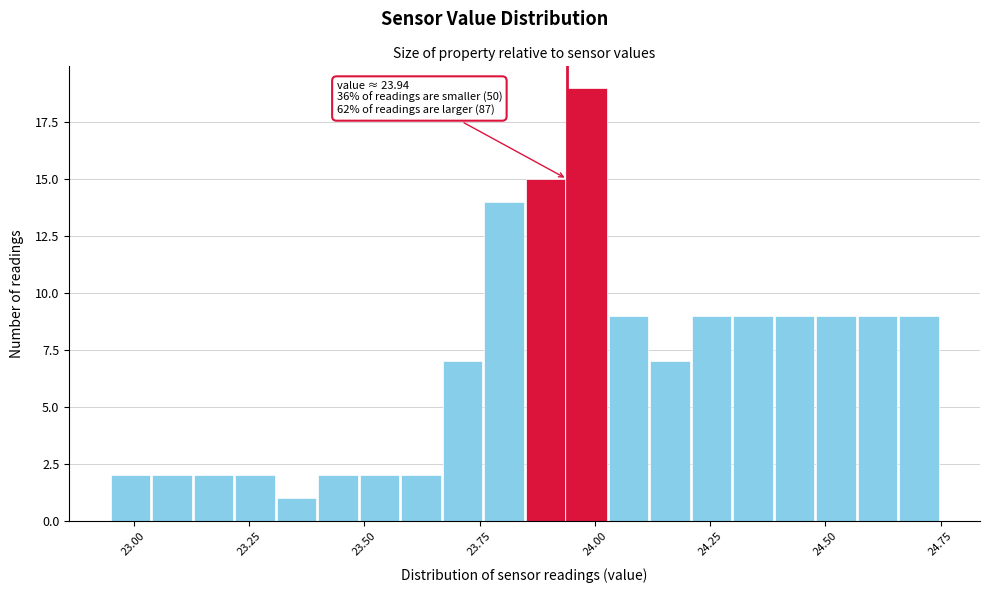

Read against the x-axis, roughly where is the centre of the tallest bar?

24.00